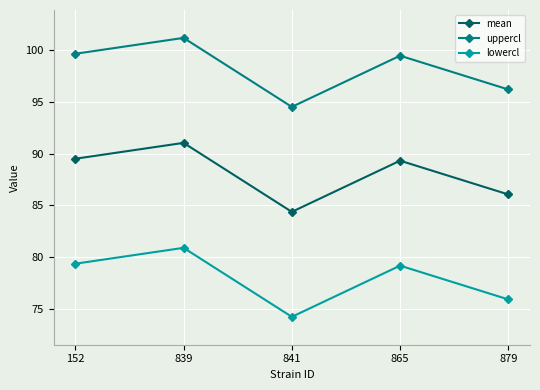

True or false: uppercl and lowercl cross at least once.

False